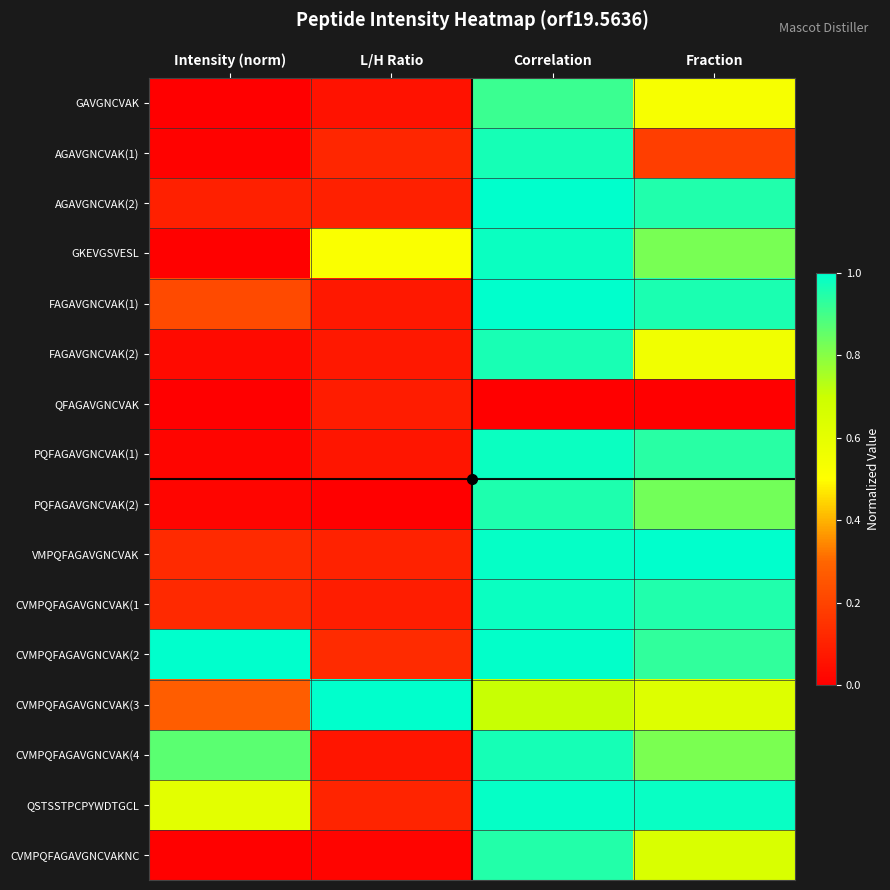

How many series are shown in this chart?

16